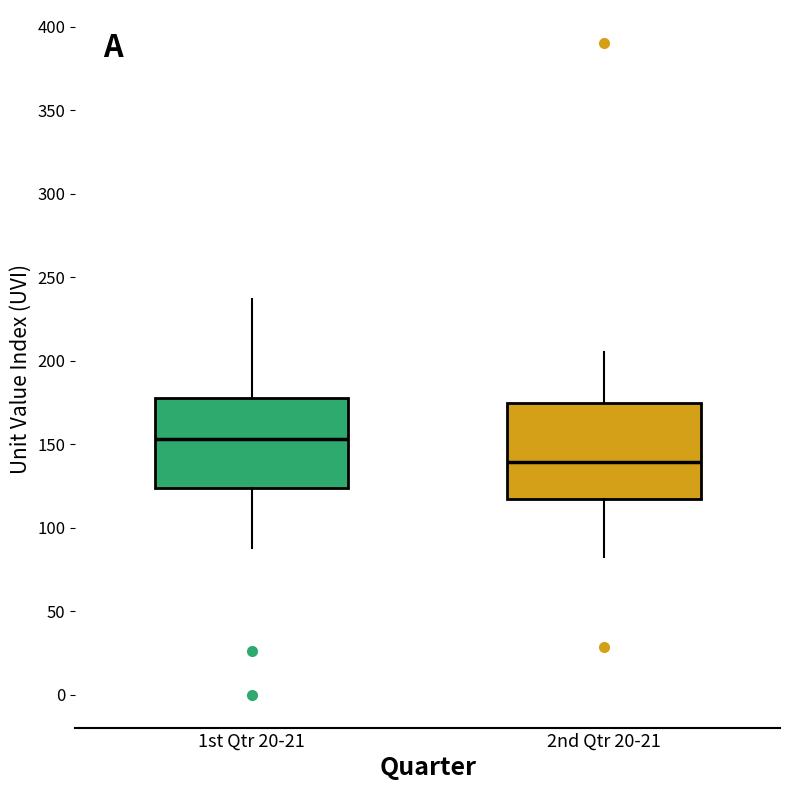

Which box has the highest median line?

1st Qtr 20-21